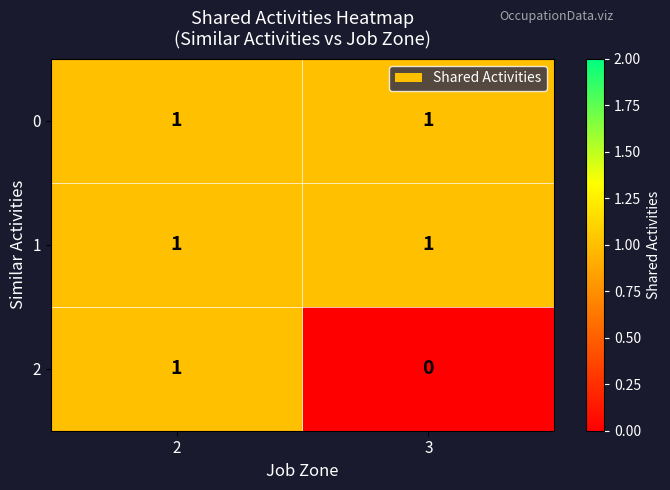

What is the difference between the highest and lowest values at 3?

1